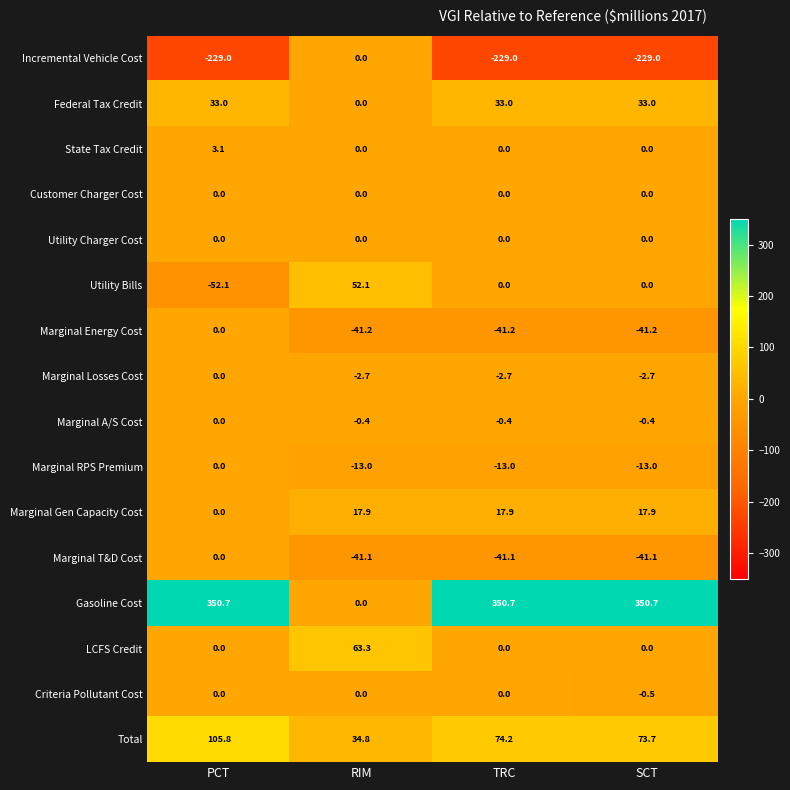

Which category has the highest value in the State Tax Credit series?

PCT